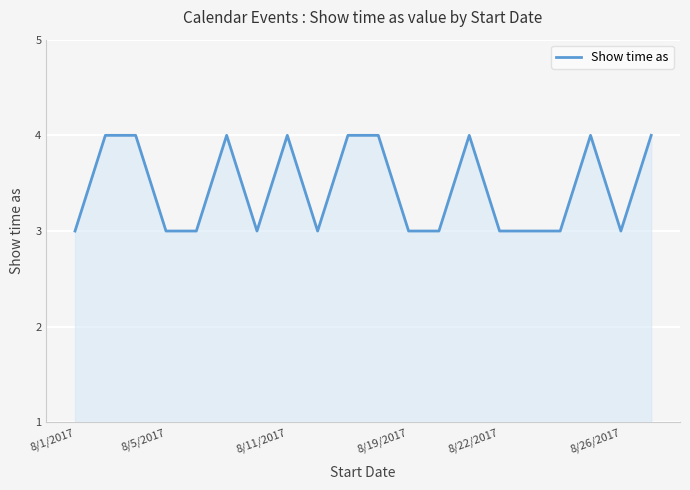

Reading right to left, list all the values displayed in this chart.

4	3	4	3	3	3	4	3	3	4	4	3	4	3	4	3	3	4	4	3